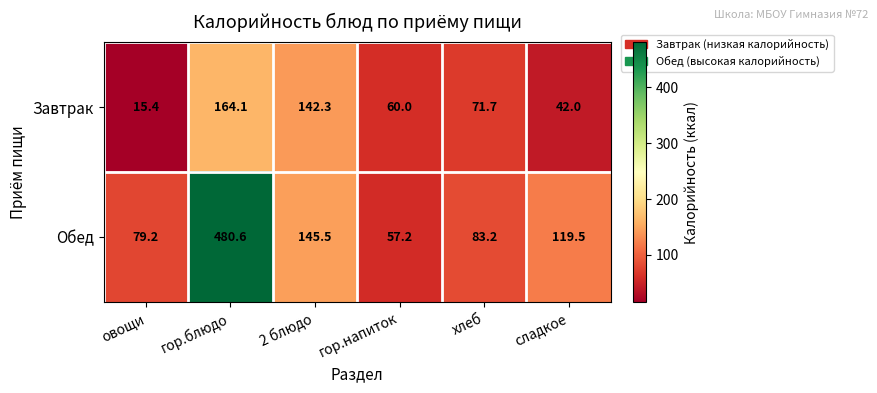

At which category is the sum across all series the highest?

гор.блюдо